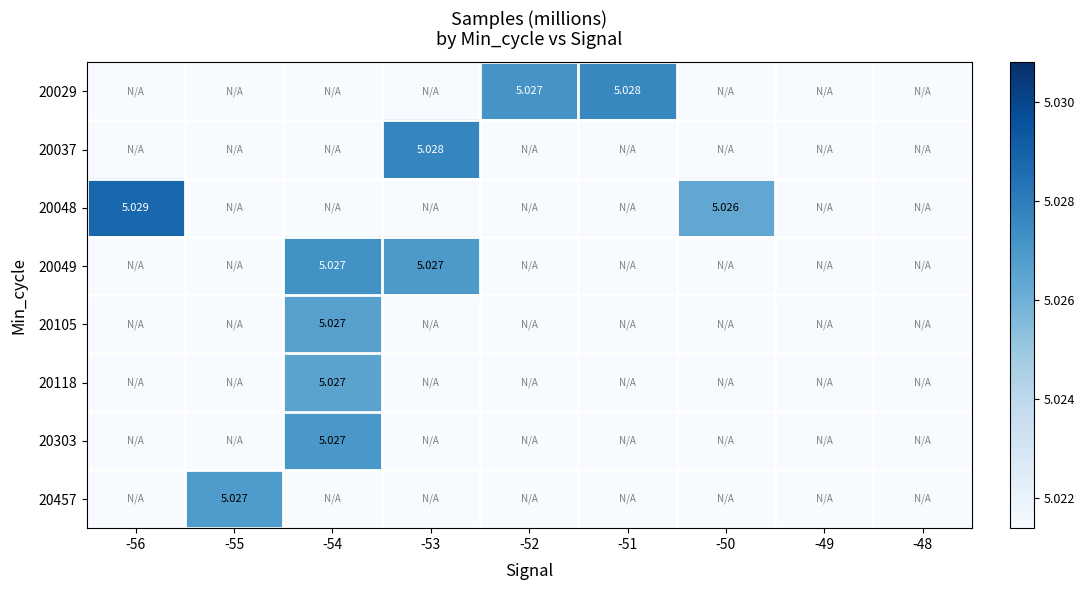

How many categories are shown in the chart?

9